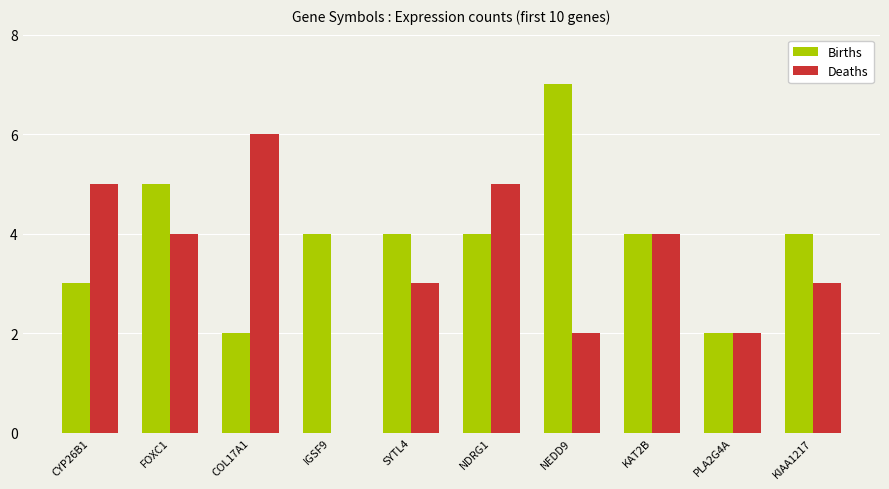

What is the highest value of the Births series?

7